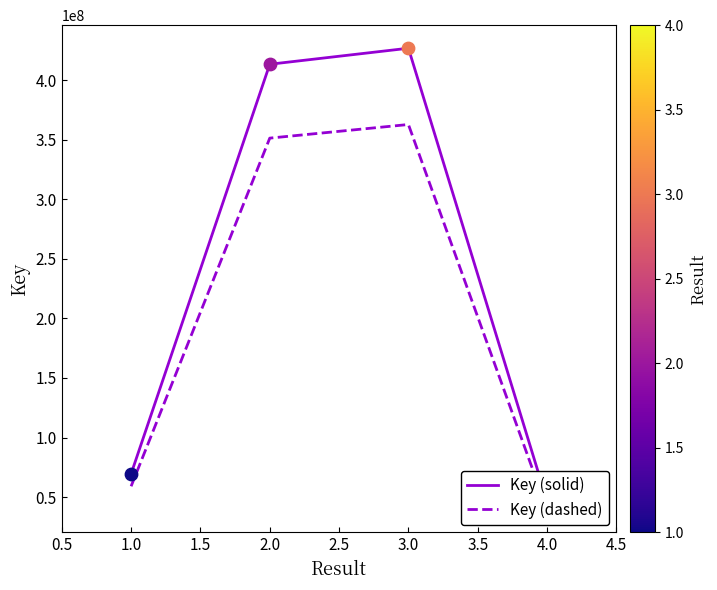

Is the value of Key (solid) at 3.0 greater than the value of Key (dashed) at 3.0?

Yes